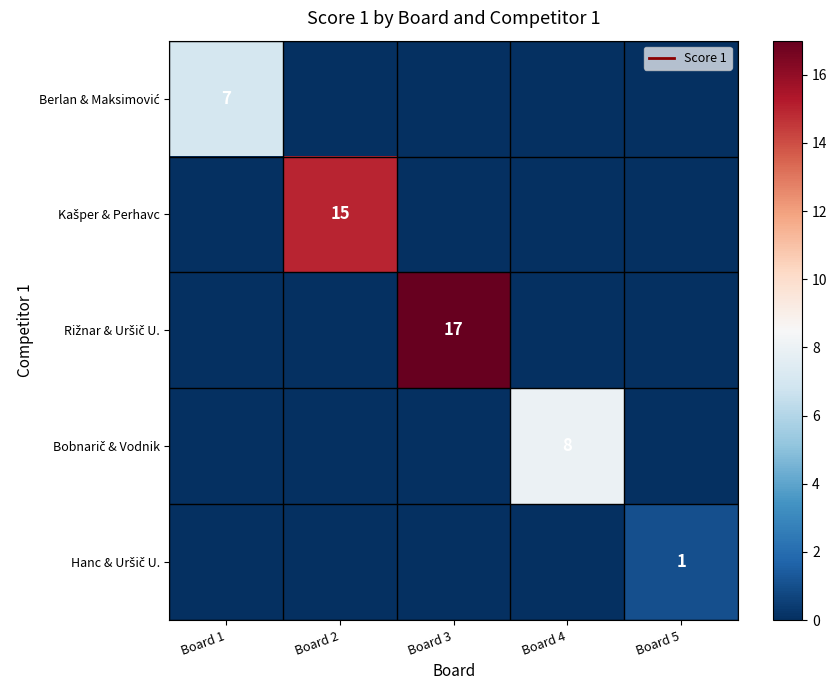

How many values in the Rižnar & Uršič U. series exceed 0?

1